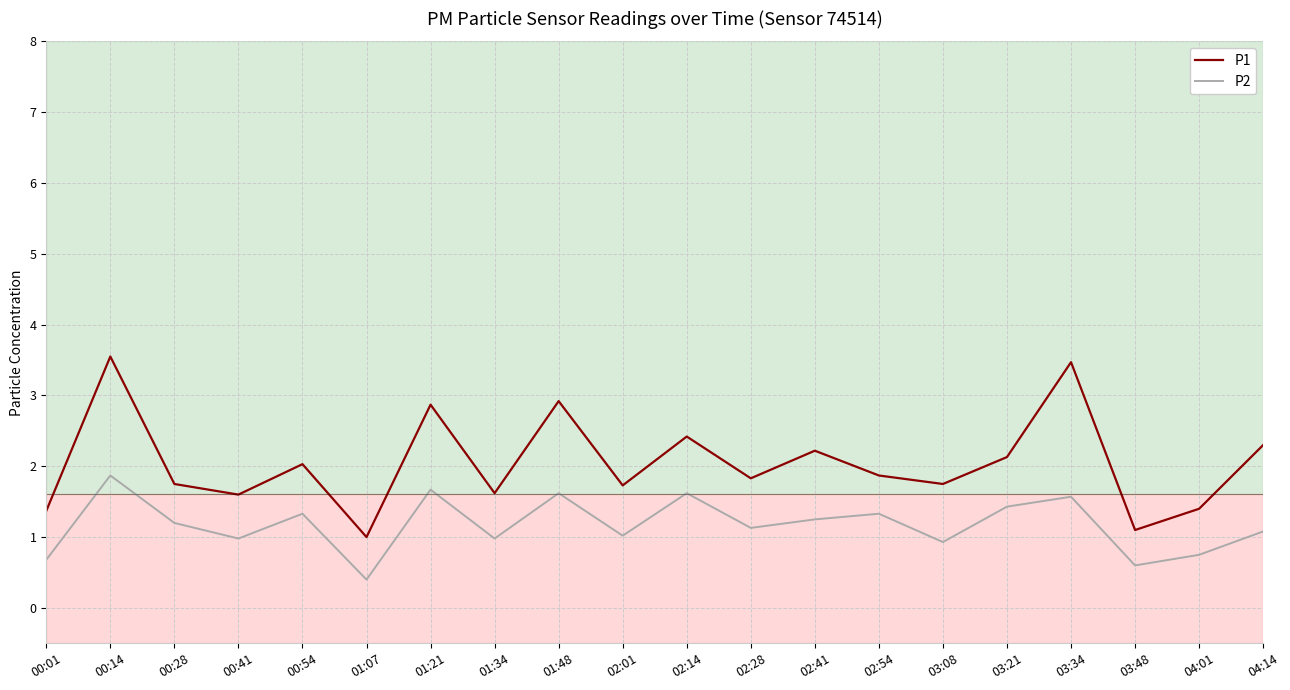

Read the P1 value at 03:21.

2.1